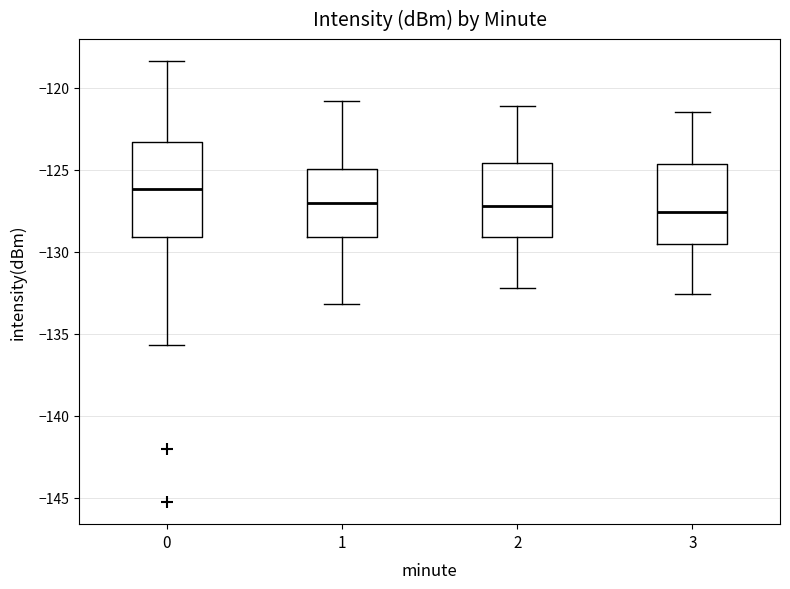

Where does the lower whisker of the box at x = 1 end on the y-axis? The values are not printed on the chart, so give them approximately, as read against the axis.

-133.0